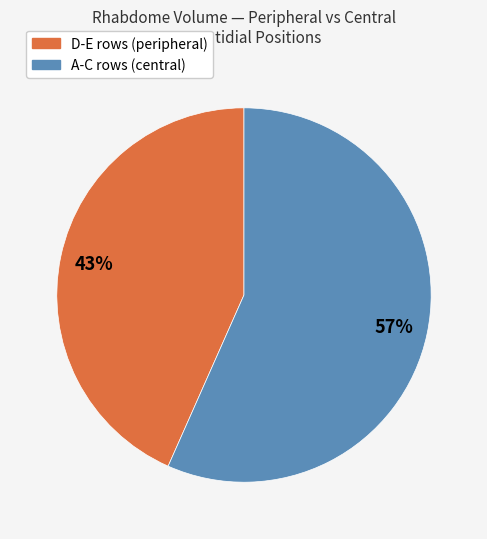

Is it true that A-C rows (central) is 68% of the pie?

False